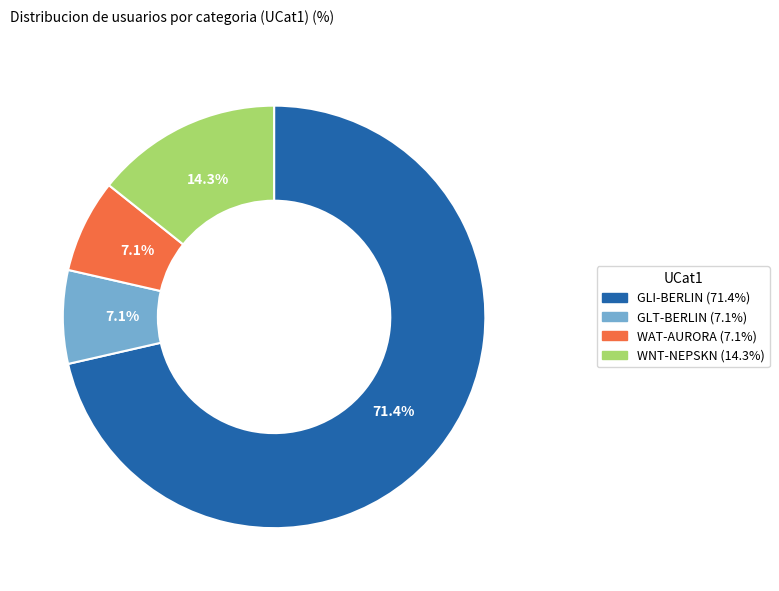

Between WNT-NEPSKN (14.3%) and GLI-BERLIN (71.4%), which is larger?

GLI-BERLIN (71.4%)